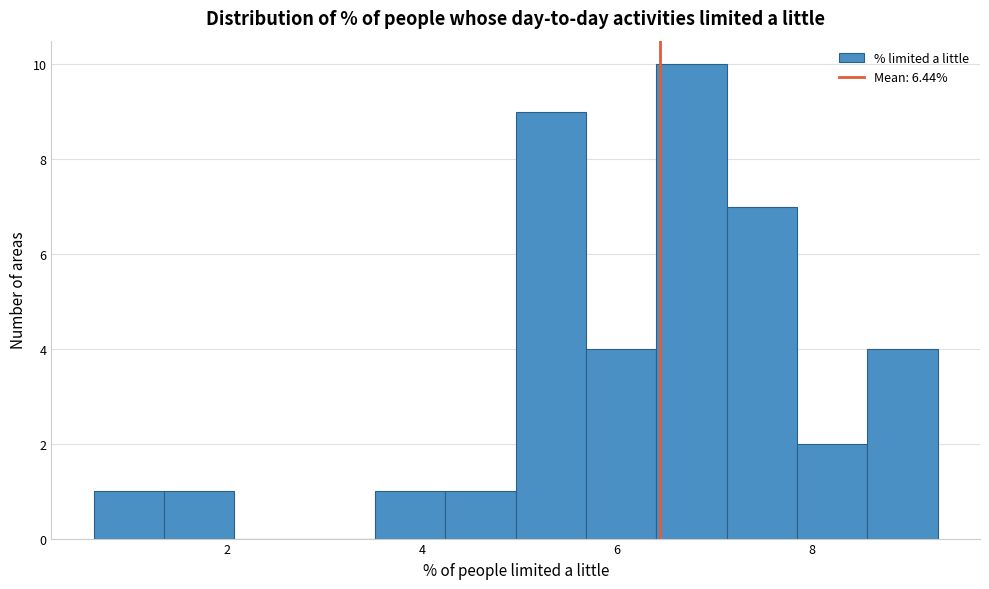

Around what value on the x-axis is the tallest bar? Give the approximate position of its centre, as read against the axis.

6.8